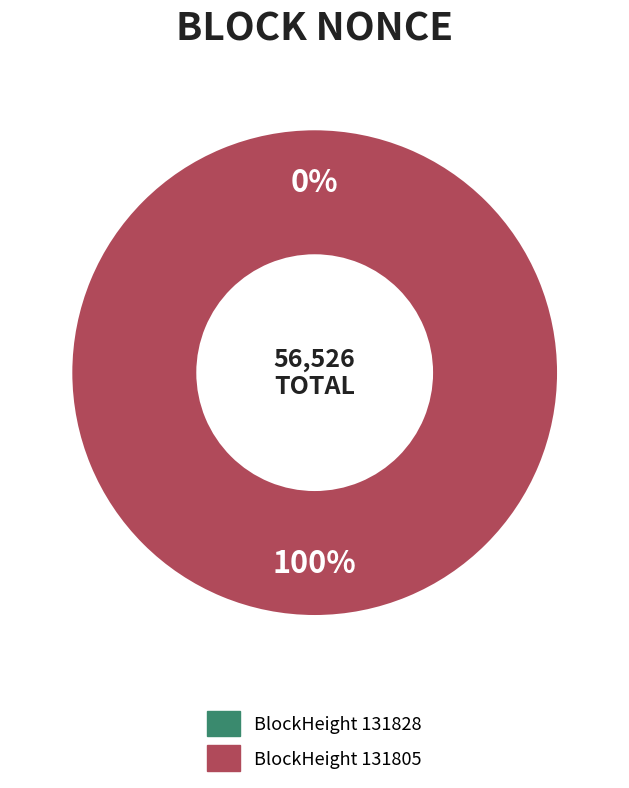

To the nearest percent, what is the difference between the largest and smallest slice percentages?

100%